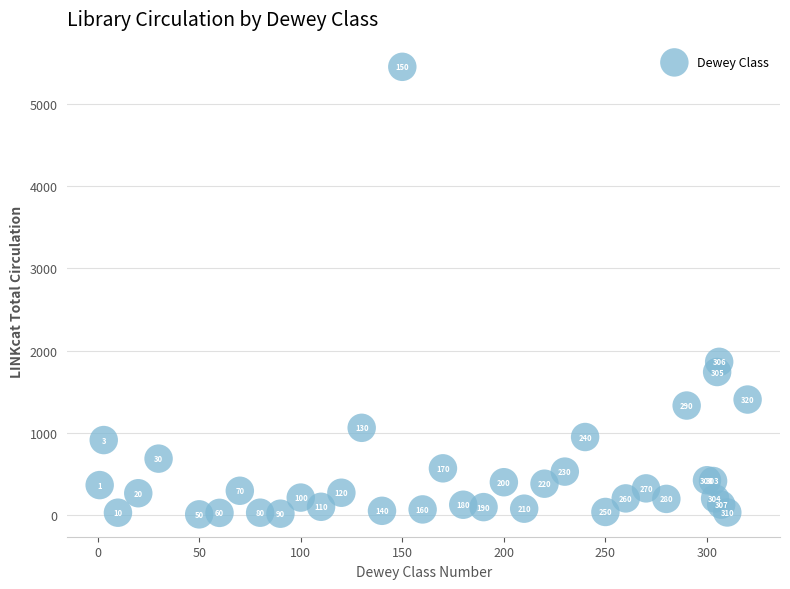

What Y value in the scatter plot is closest to 2730?

1863